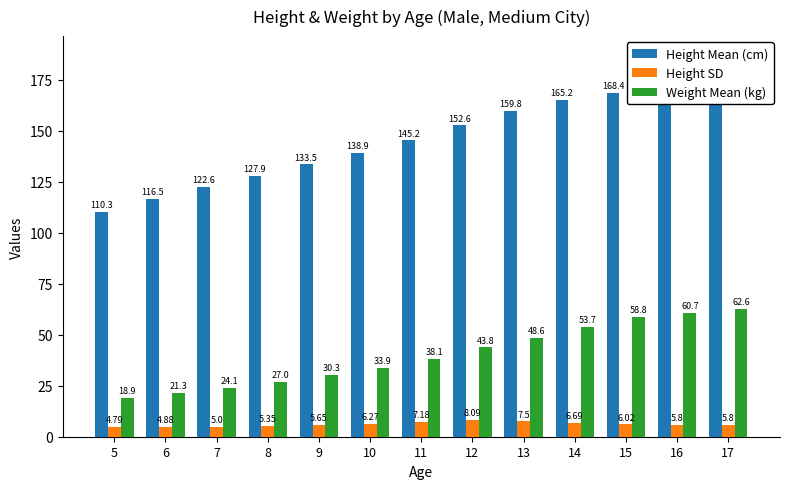

At which label does Weight Mean (kg) reach its minimum?

5